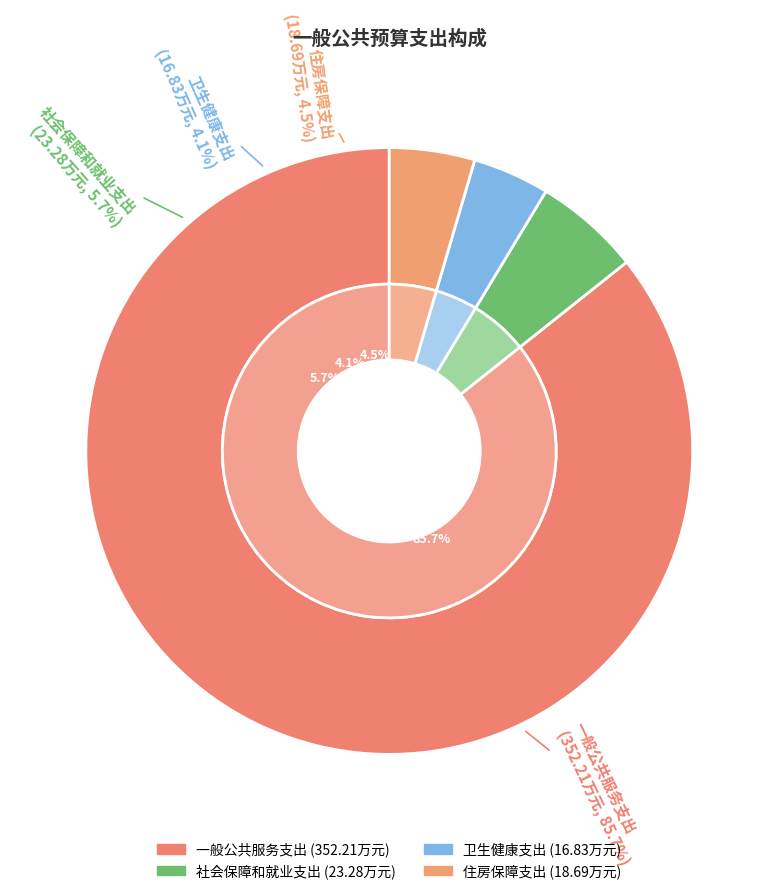

Between 卫生健康支出 and 住房保障支出, which is larger?

住房保障支出